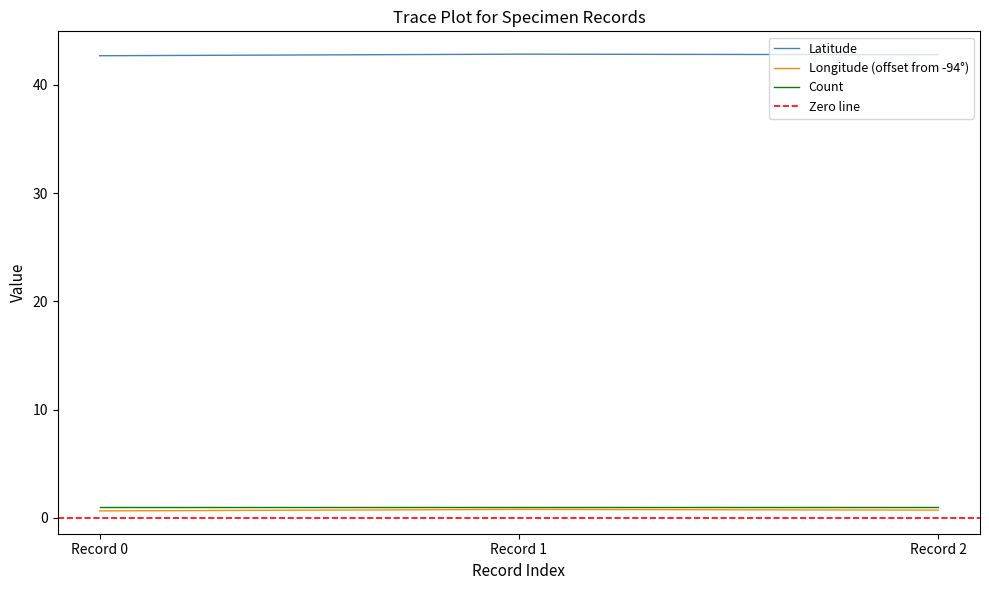

The Longitude (offset from -94°) series shows 0.7 at Record 2. True or false?

True